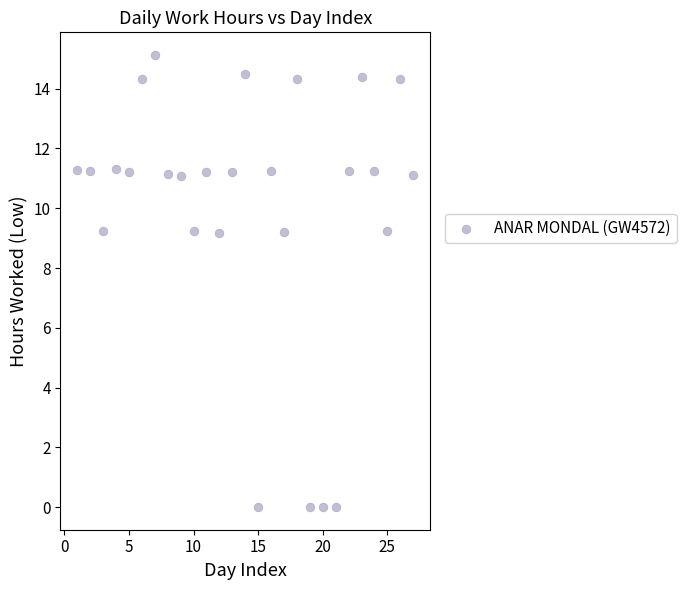

What is the range of Y values (max minus min)?

15.1